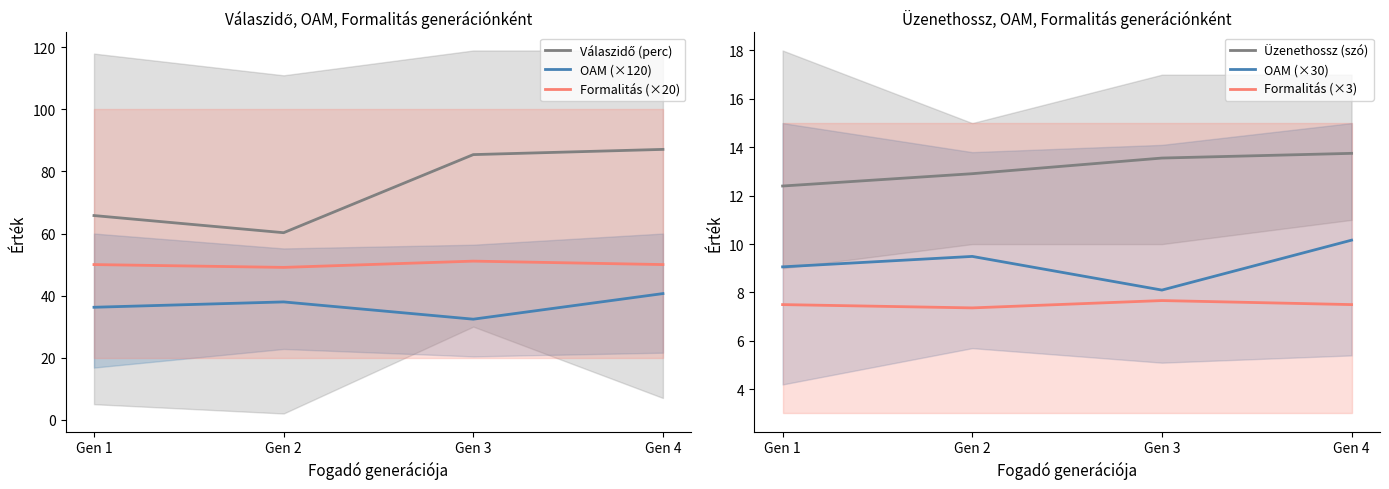

Is the value of OAM (×30) at Gen 1 greater than the value of Formalitás (×3) at Gen 1?

Yes